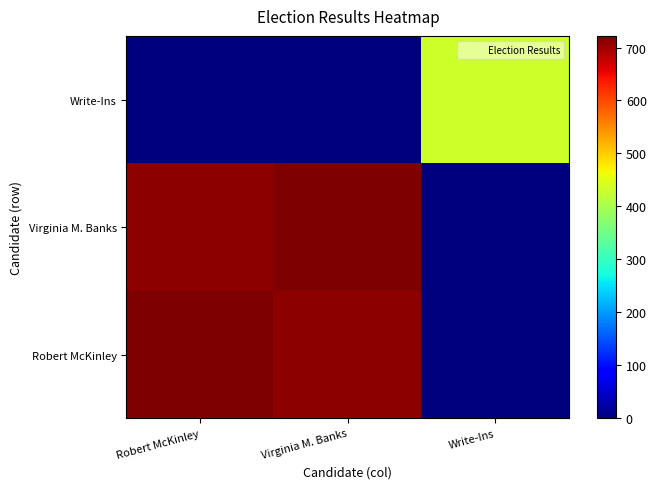

Rank the series by their maximum value, from lowest to highest.

Write-Ins, Robert McKinley, Virginia M. Banks